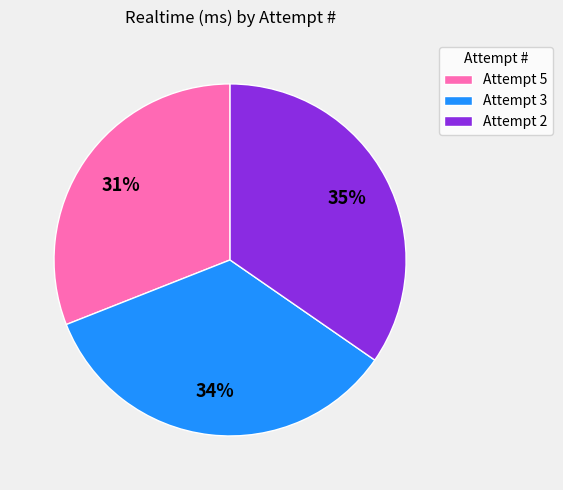

To the nearest percent, what is the average slice percentage?

33%